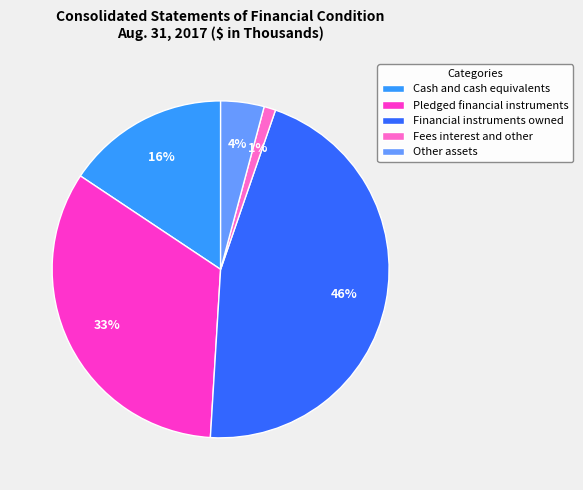

What is the largest slice in the pie chart?

Financial instruments owned